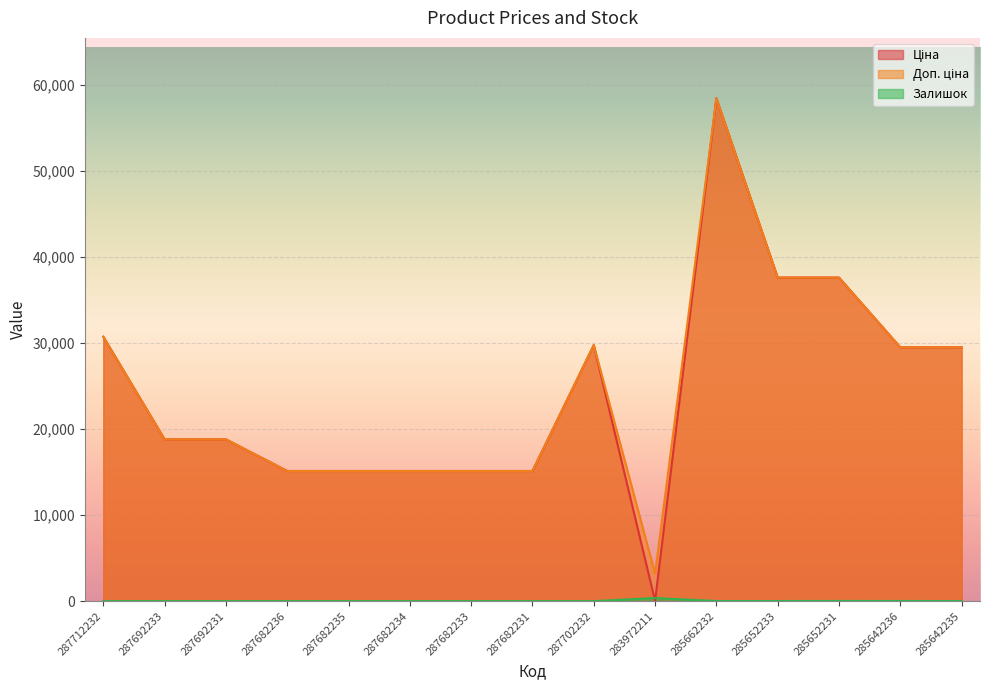

How many values in the Доп. ціна series exceed 18796?

9